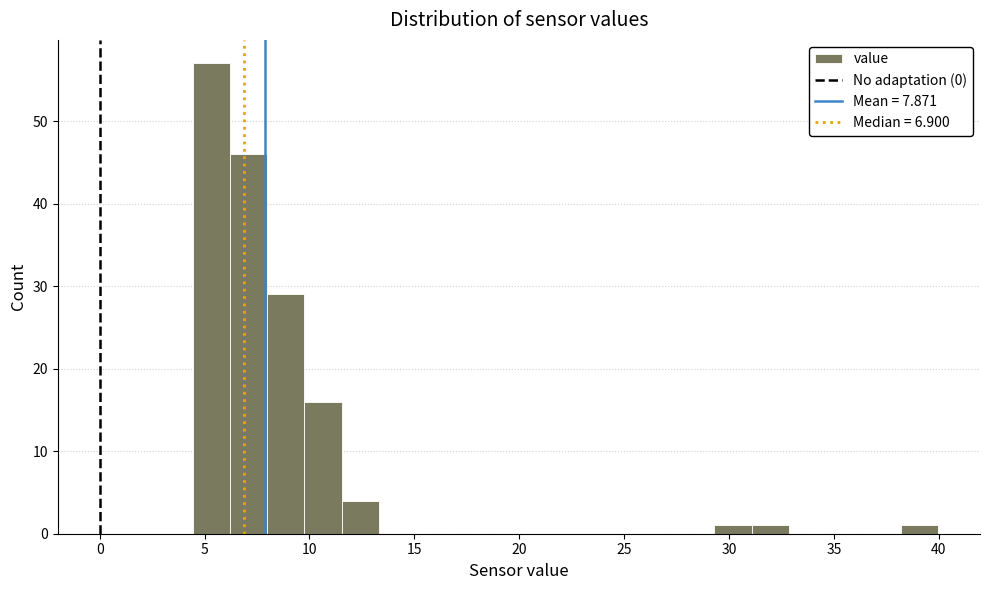

Read against the x-axis, roughly where is the centre of the tallest bar?

5.5